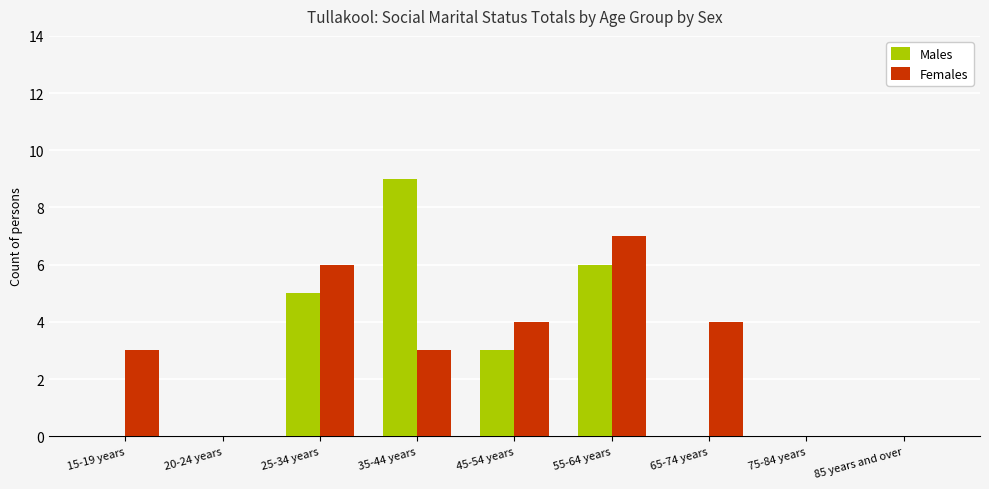

What is the spread (max minus min) of values at 15-19 years?

3